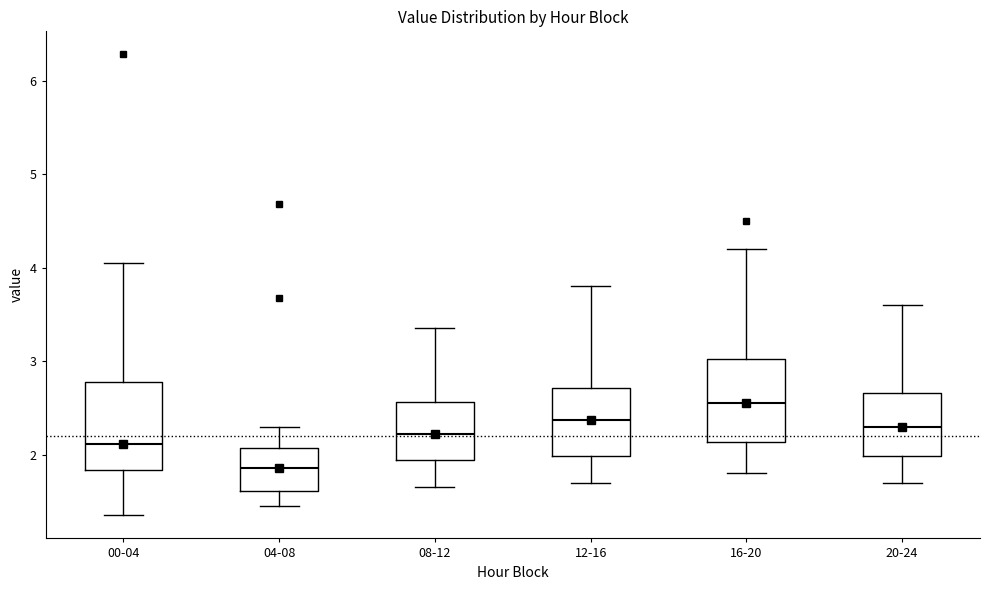

Which box has the highest median line?

16-20